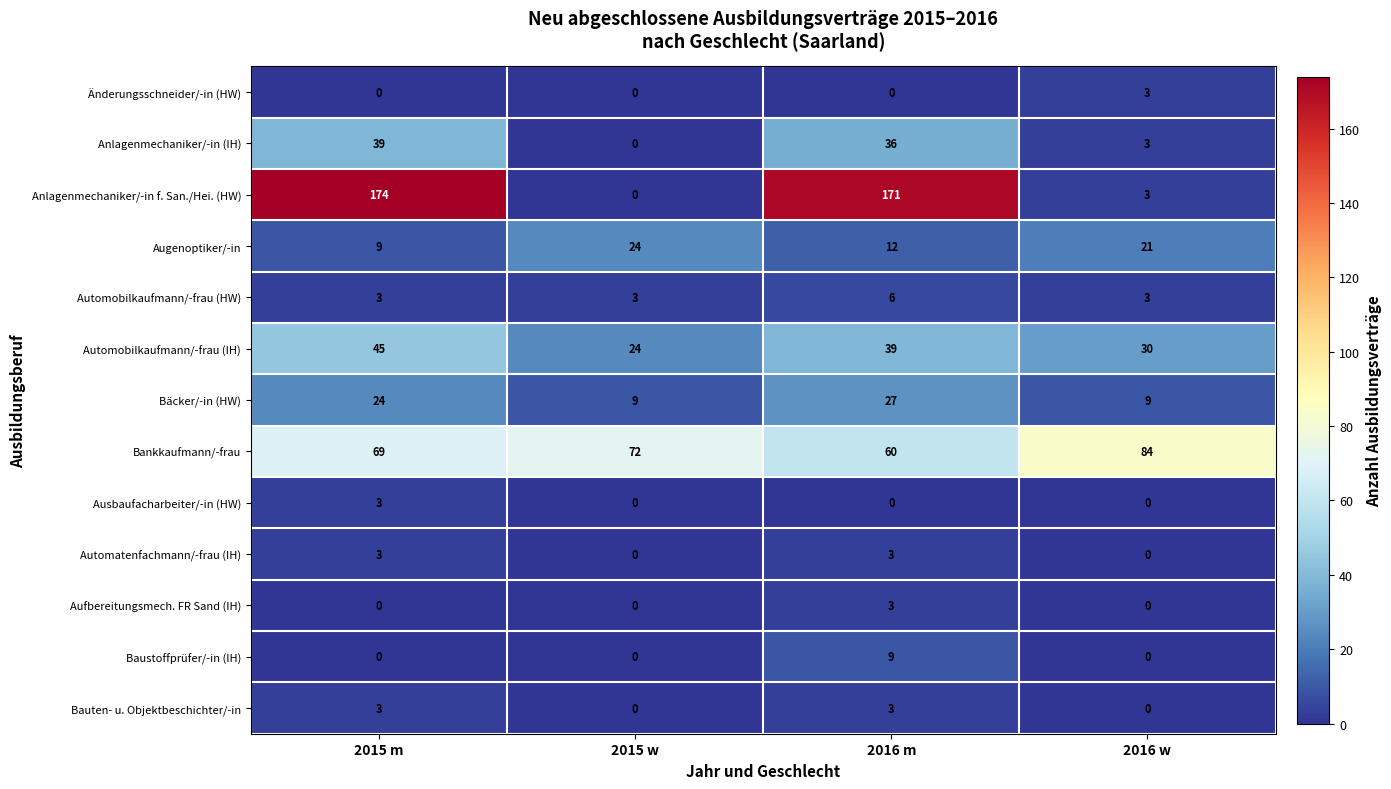

At which label does Automobilkaufmann/-frau (IH) first exceed 39?

2015 m